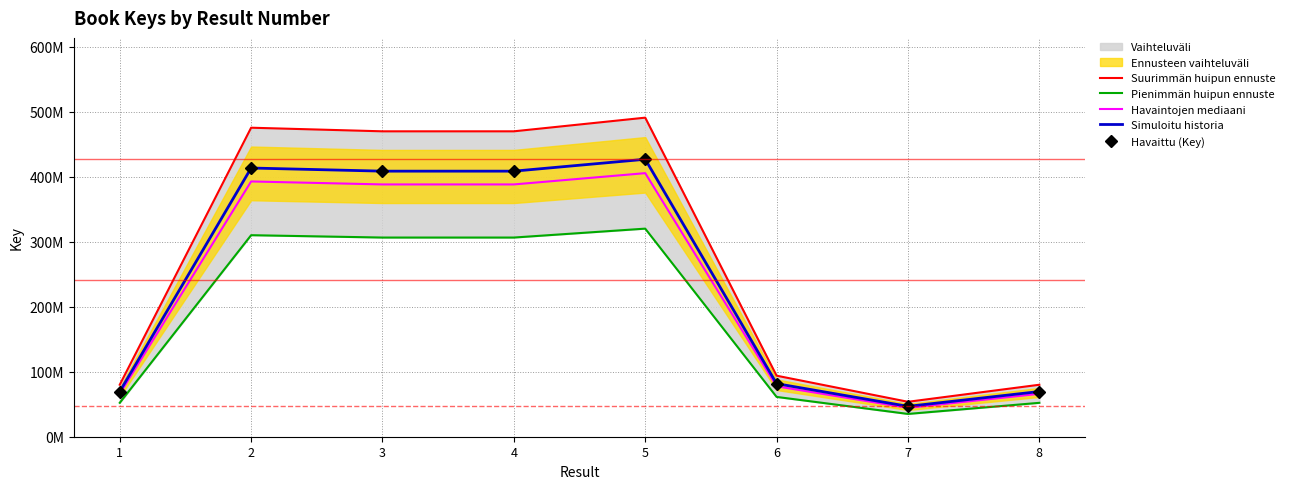

At which category does Suurimmän huipun ennuste reach its first local valley?

4